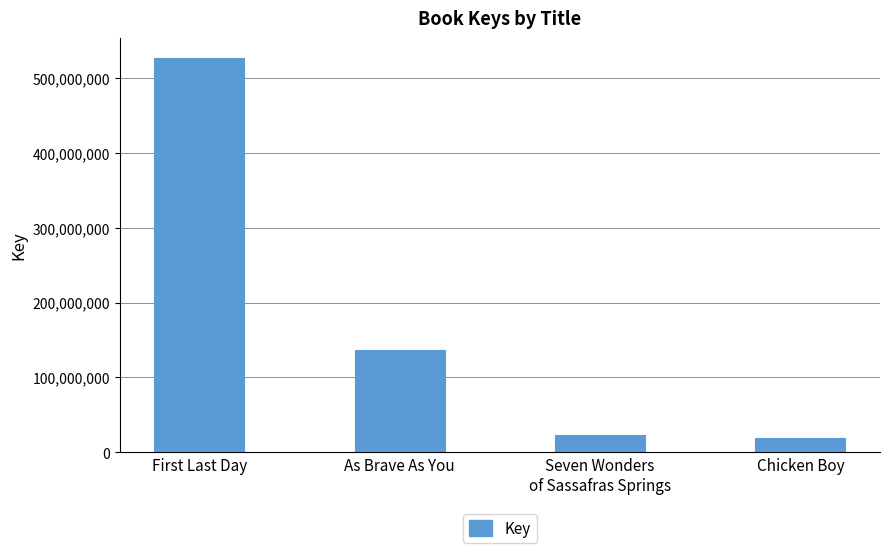

What is the difference between the values at As Brave As You and Seven Wonders
of Sassafras Springs?

113756777